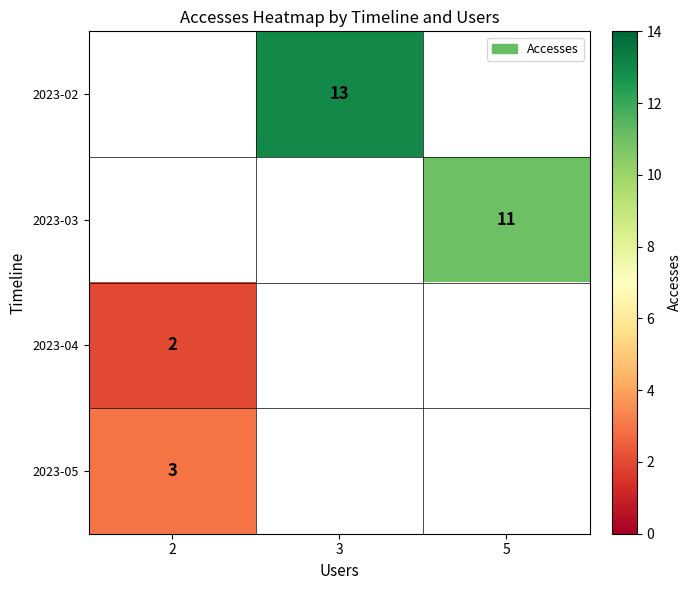

Is it true that 2023-04 equals 0.9 at 2?

False